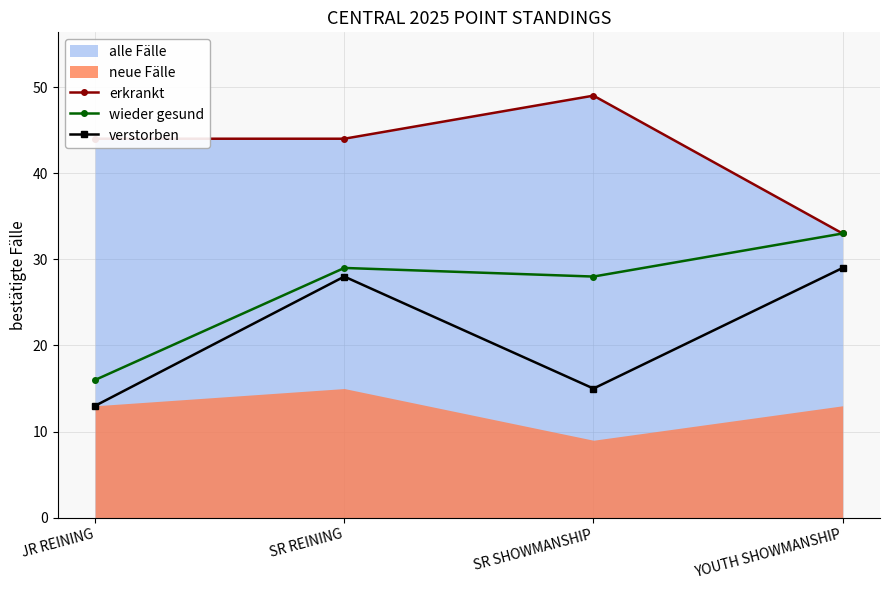

In erkrankt, how many points are higher than both neighbors (excluding endpoints)?

1